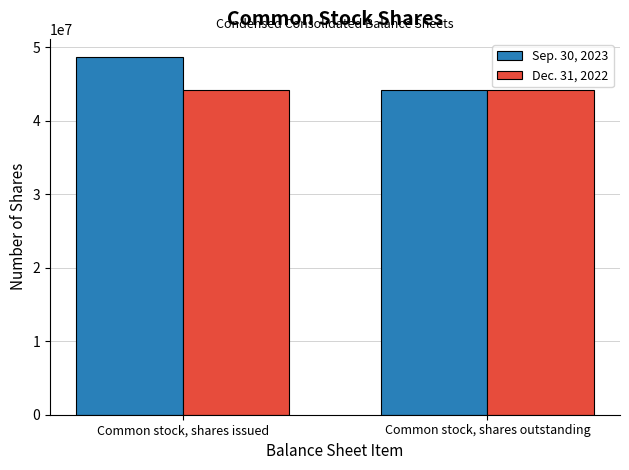

How many bars are there in each group?

2